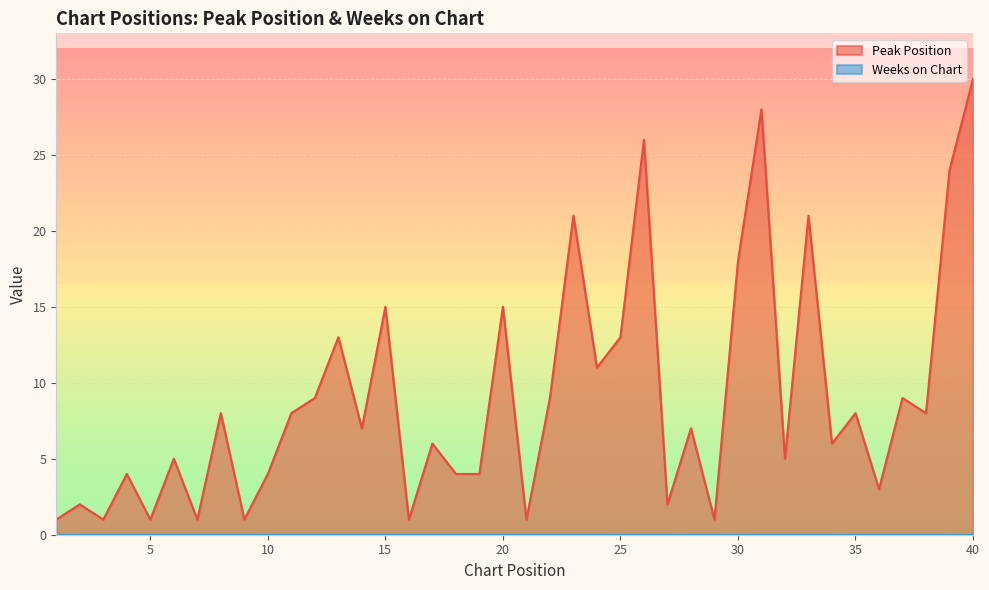

The value at 27 is 1. True or false?

False